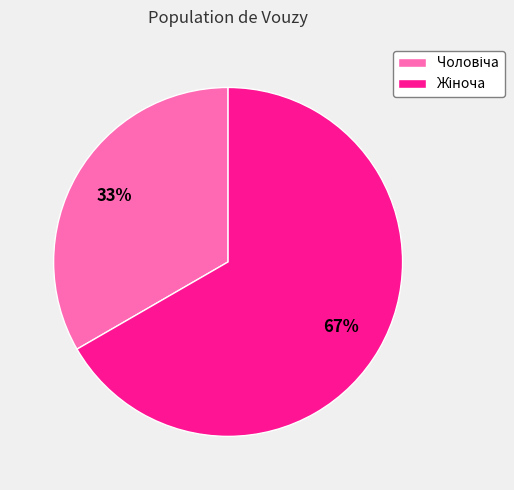

Does any single category account for the majority?

Yes